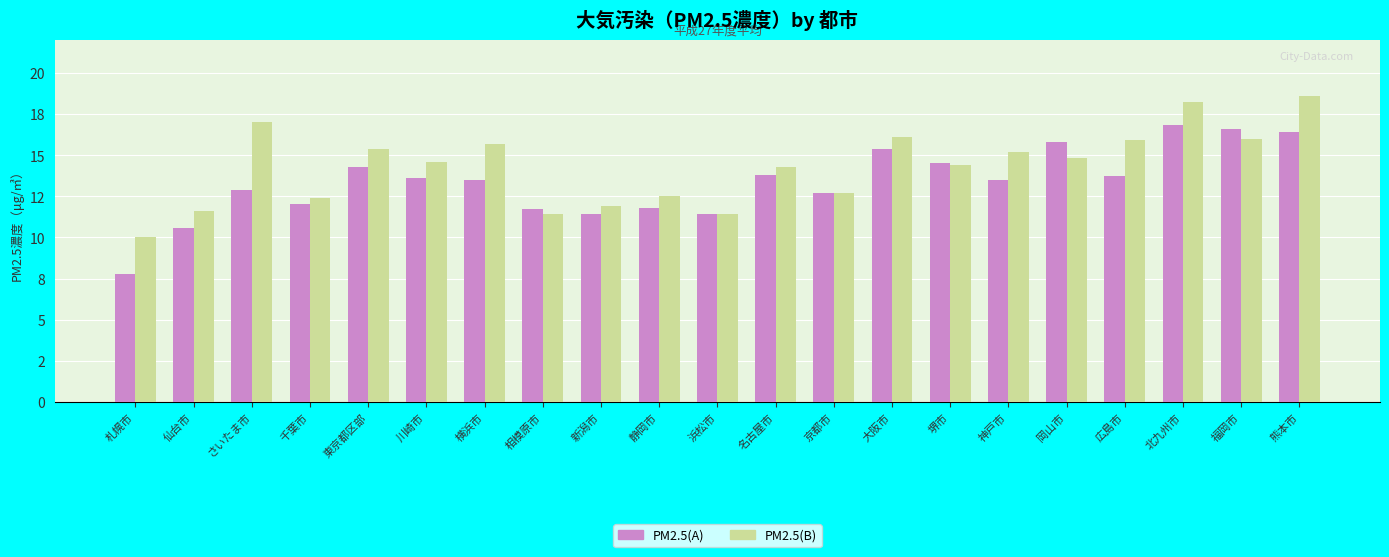

The value of PM2.5(B) at 新潟市 is 6.3. True or false?

False